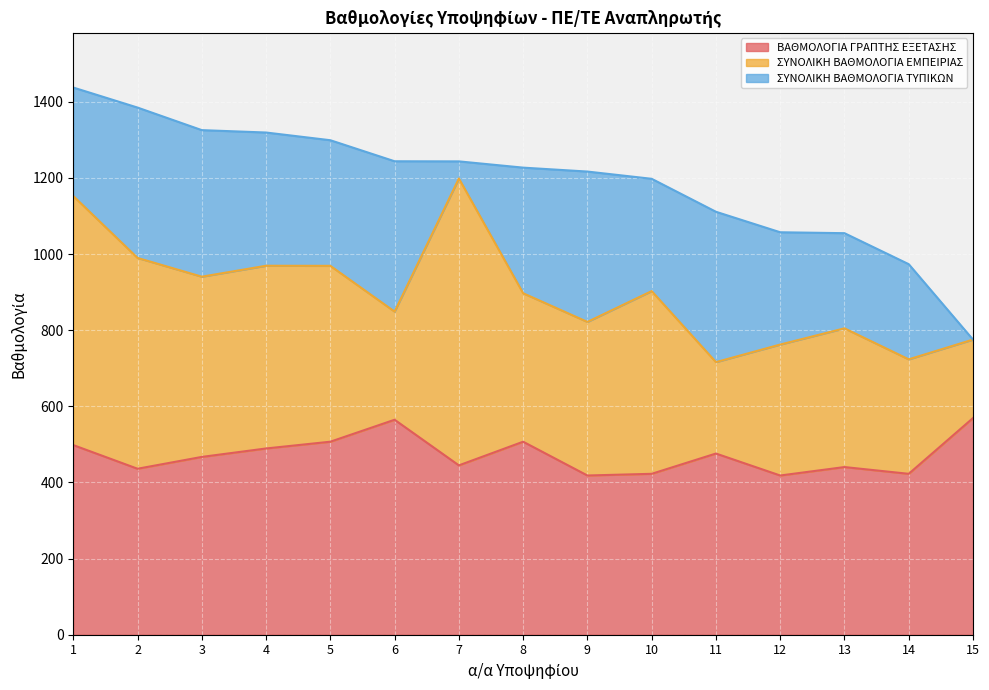

How many data points does each series have?

15